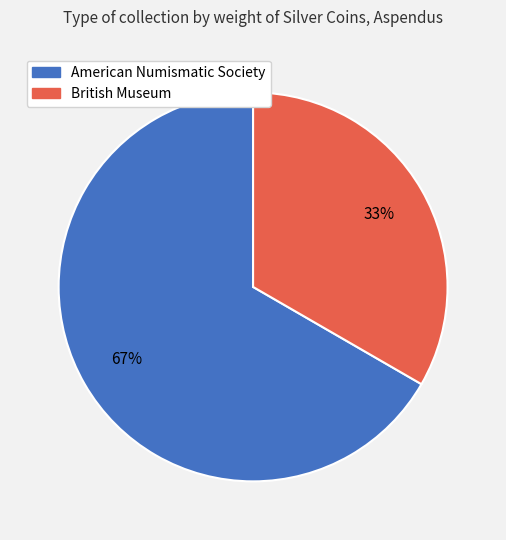

Which slice represents more than half of the pie?

American Numismatic Society